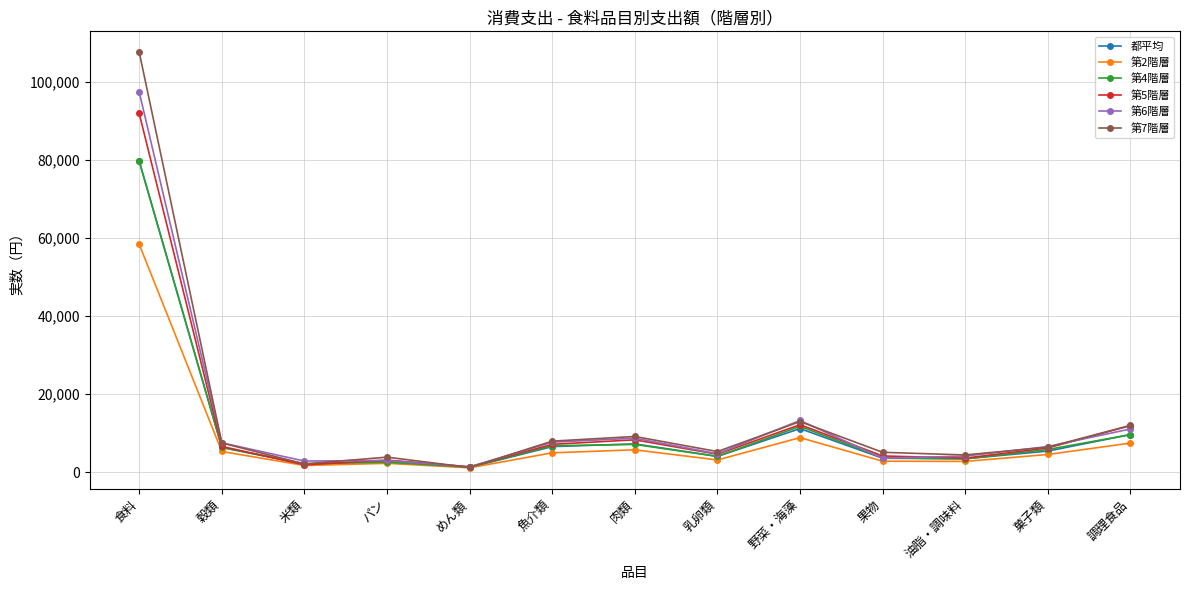

What is the difference between the highest and lowest values at 野菜・海藻?

4403